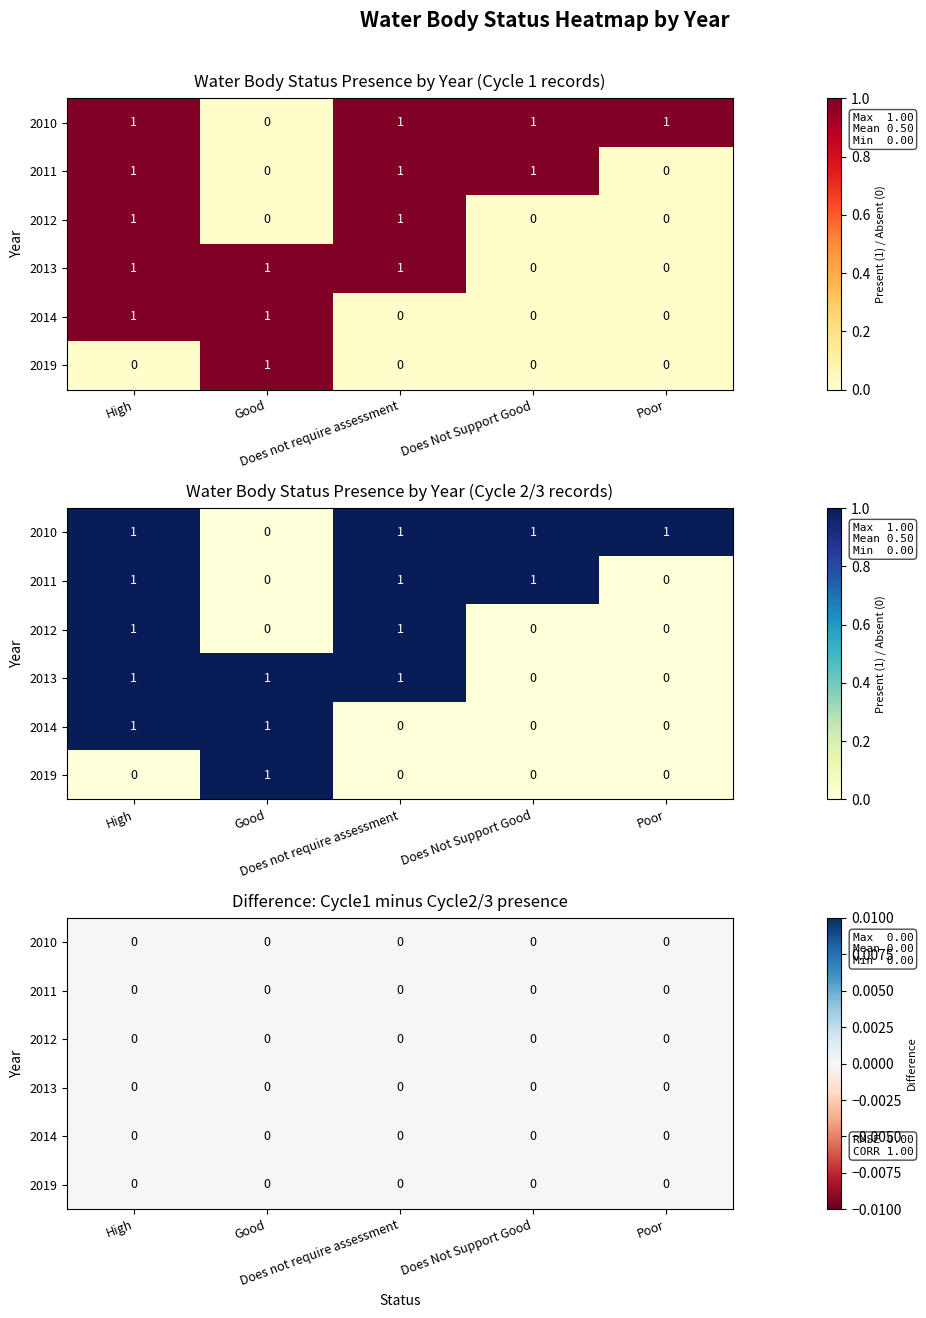

Rank the series by their maximum value, from highest to lowest.

2010, 2011, 2012, 2013, 2014, 2019